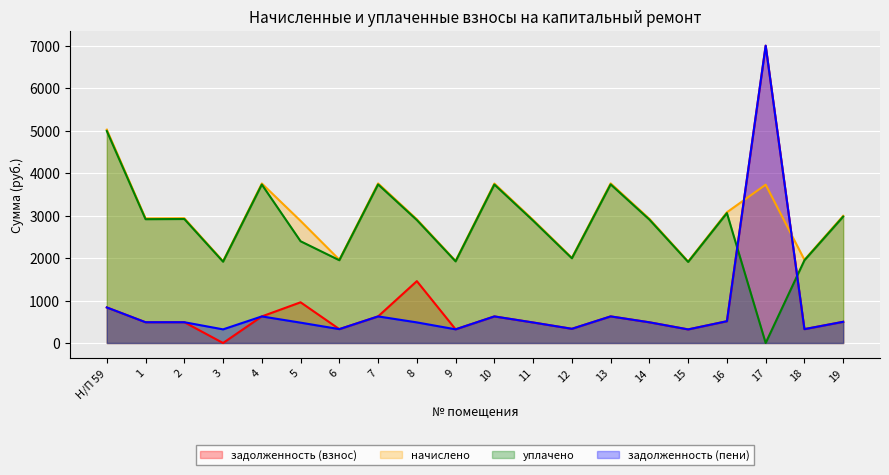

What is the label of the 10th point from the left?

9